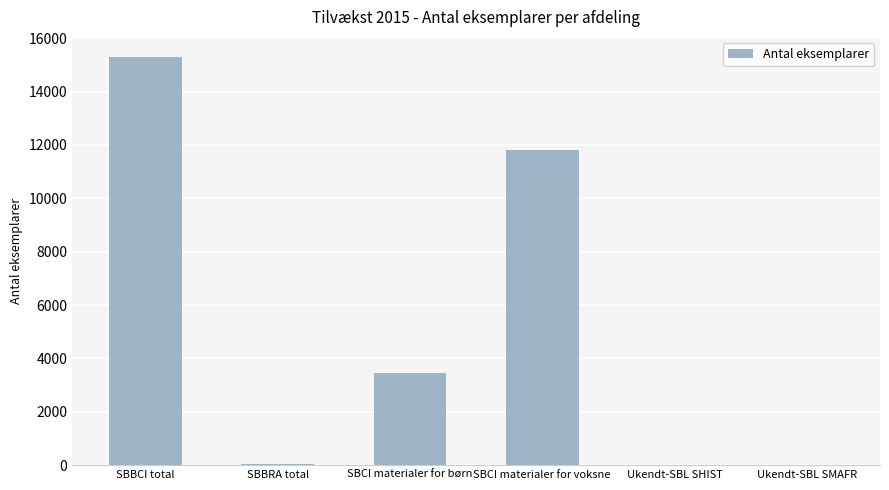

Between SBBRA total and SBCI materialer for børn, which is larger?

SBCI materialer for børn